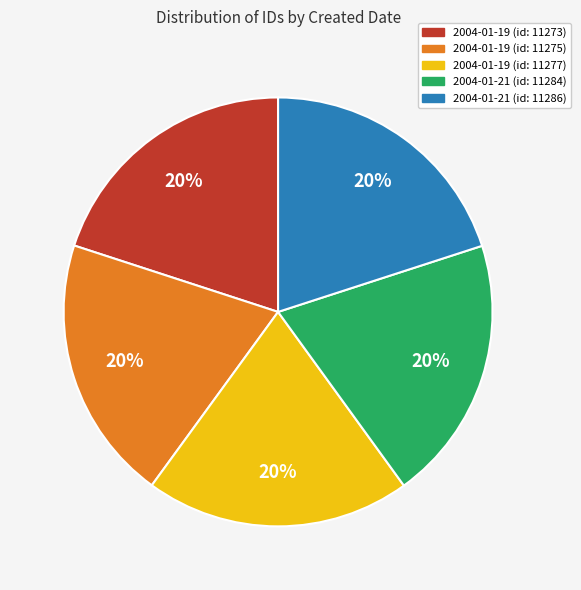

Do 2004-01-21 (id: 11284) and 2004-01-21 (id: 11286) together represent more than half of the pie?

No